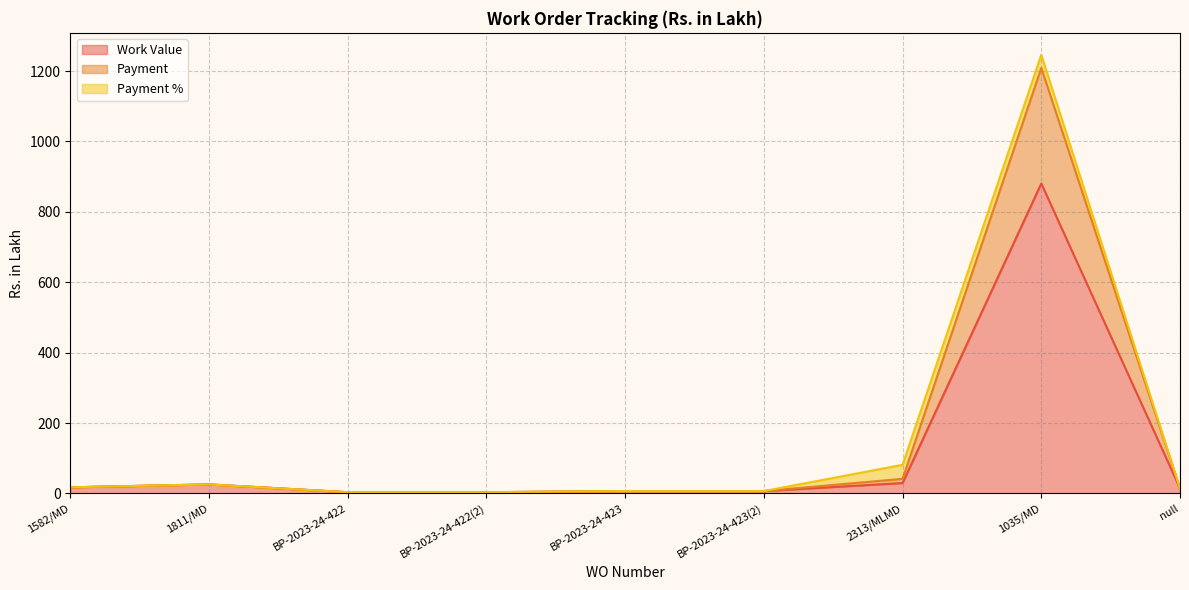

True or false: Payment and Work Value intersect in this chart.

False